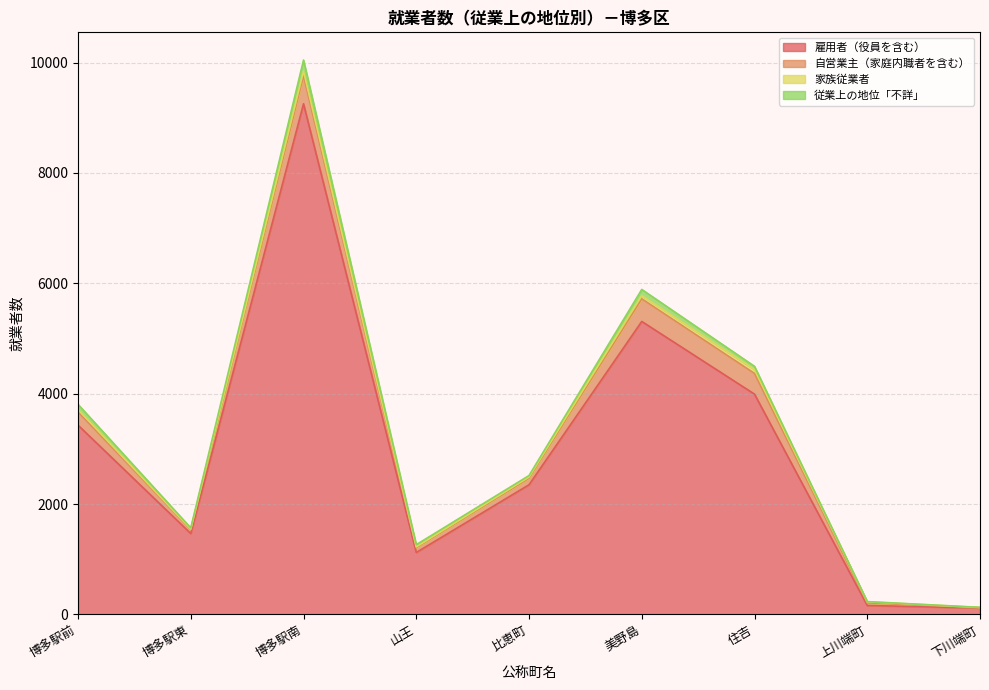

The 雇用者（役員を含む） series shows 163 at 下川端町. True or false?

False